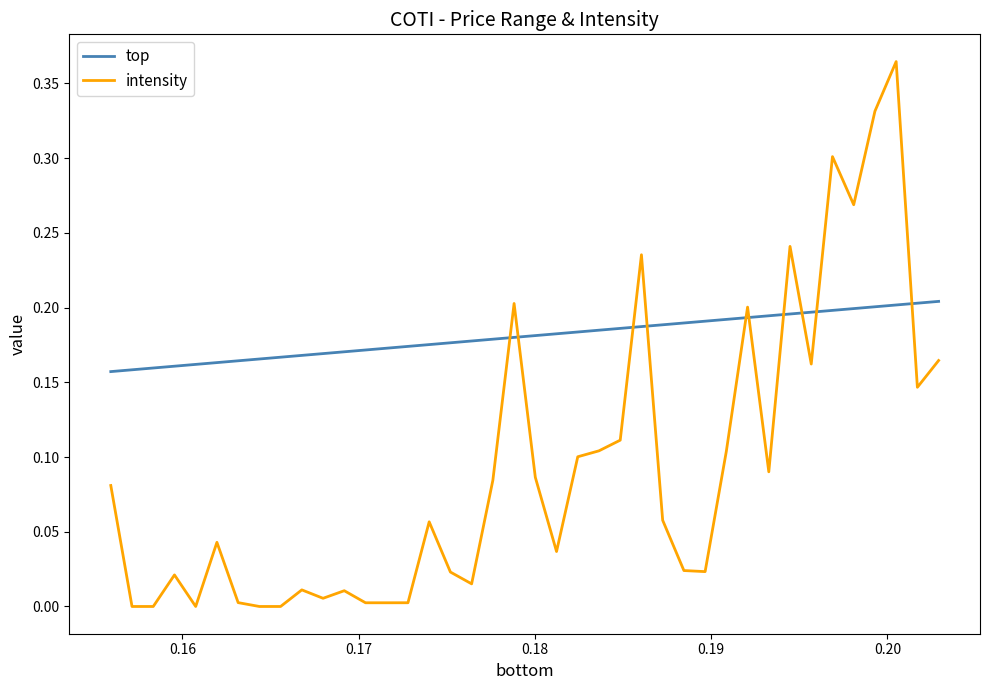

Which series has the largest total across all categories?

top